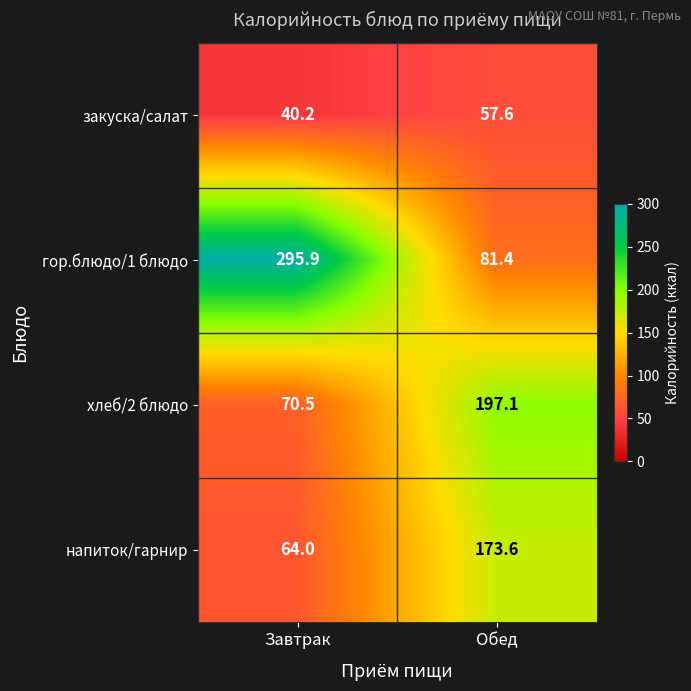

True or false: напиток/гарнир has a value of 22.4 at Завтрак.

False